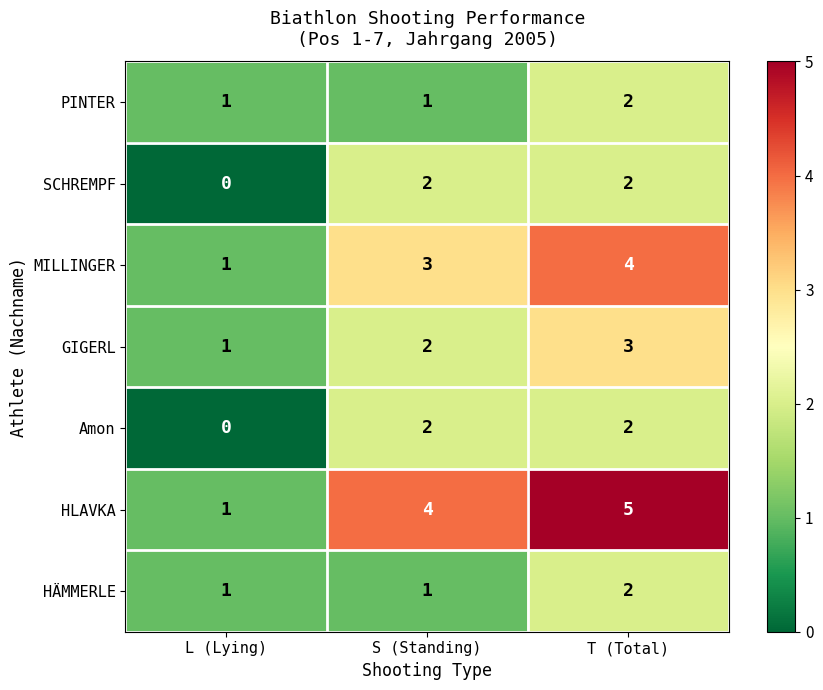

True or false: PINTER has a value of 2 at S (Standing).

False